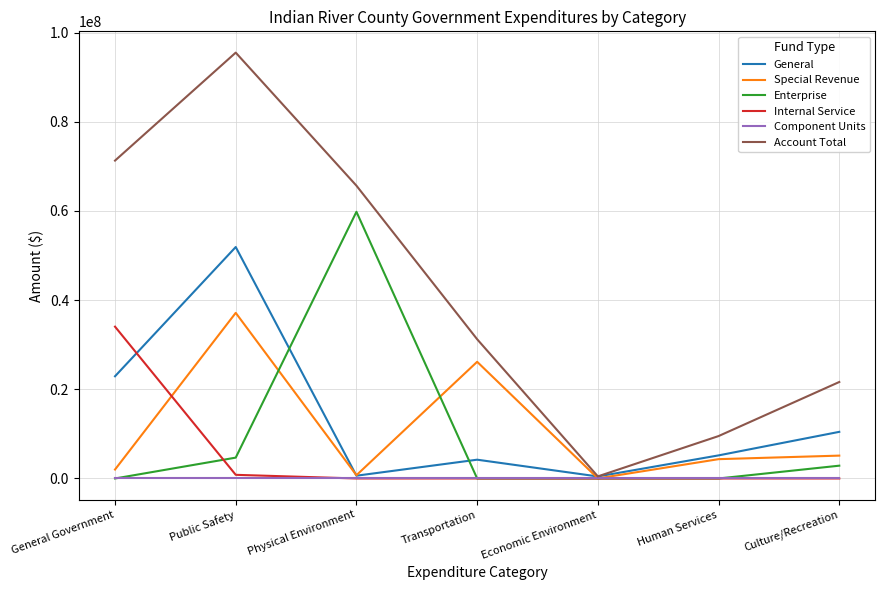

What is the sum of the General values at General Government and Human Services?

28099763